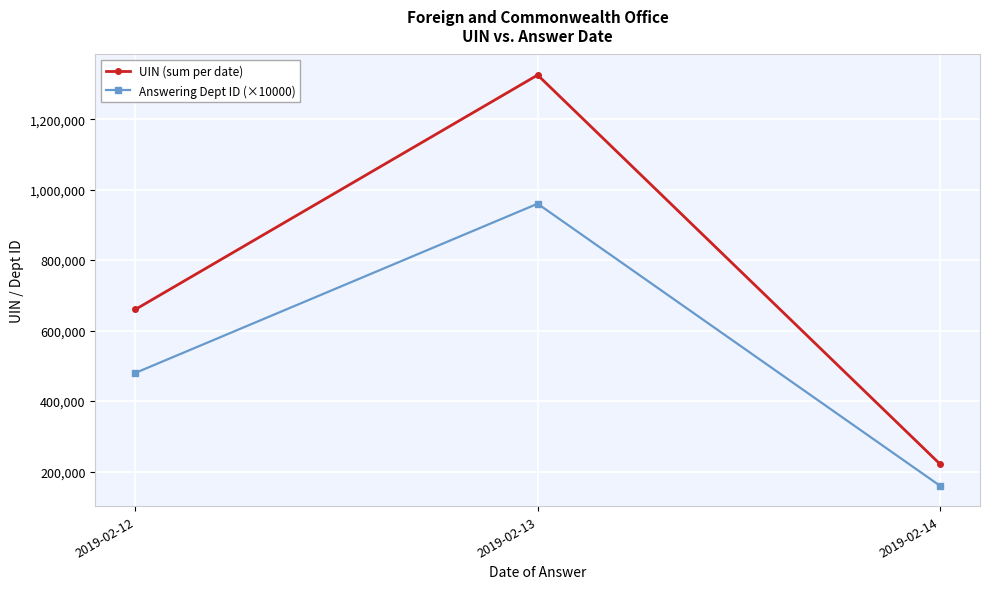

Rank the series by their average value, from lowest to highest.

Answering Dept ID (×10000), UIN (sum per date)